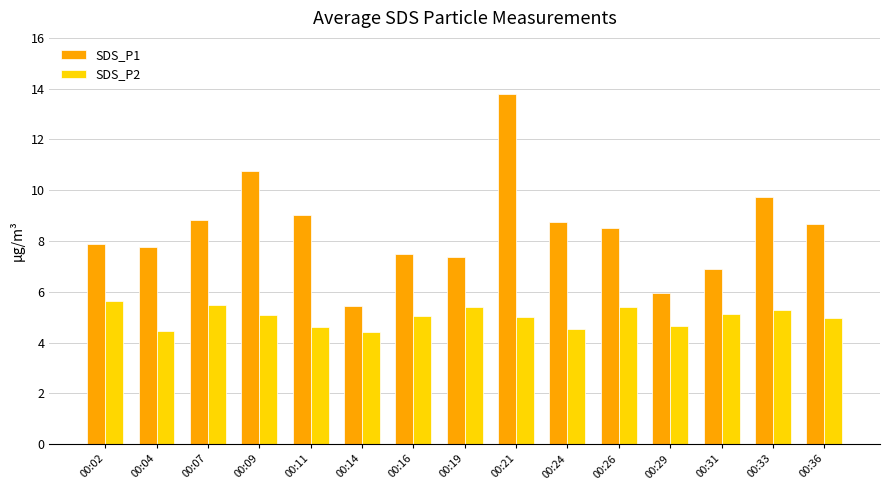

The SDS_P2 series shows 4.4 at 00:14. True or false?

True